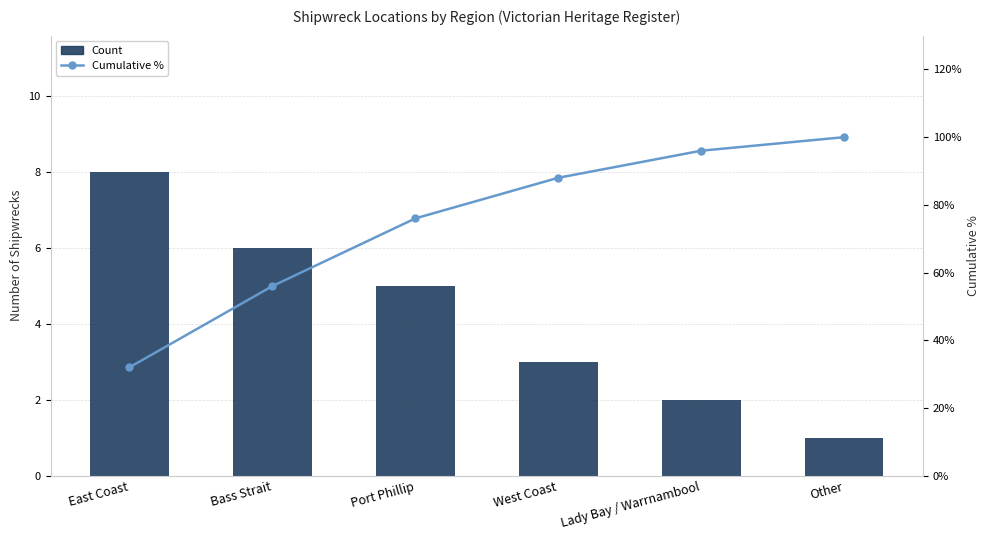

What is the average value of the Count series?

4